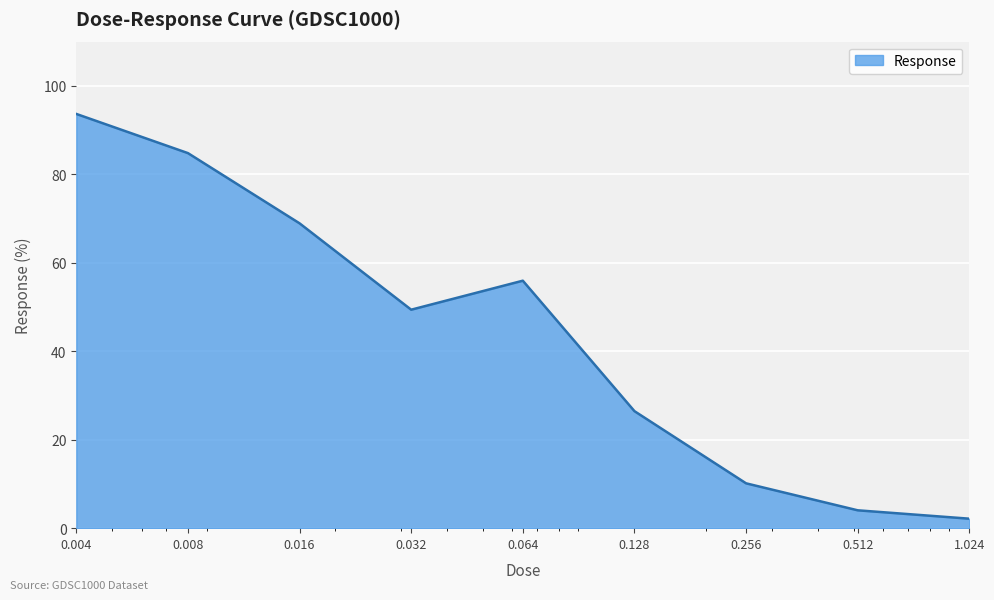

How many values exceed 49?

5